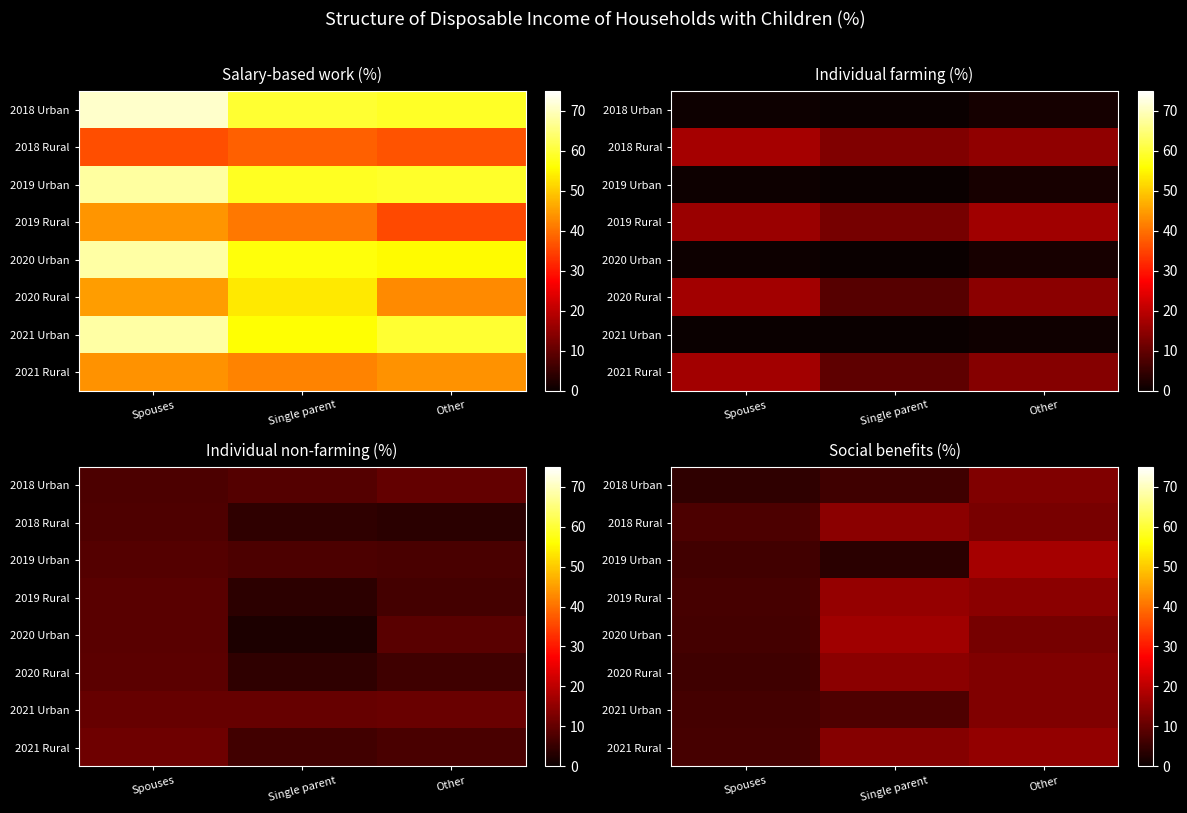

Which category has the lowest value across all series?

Single parent